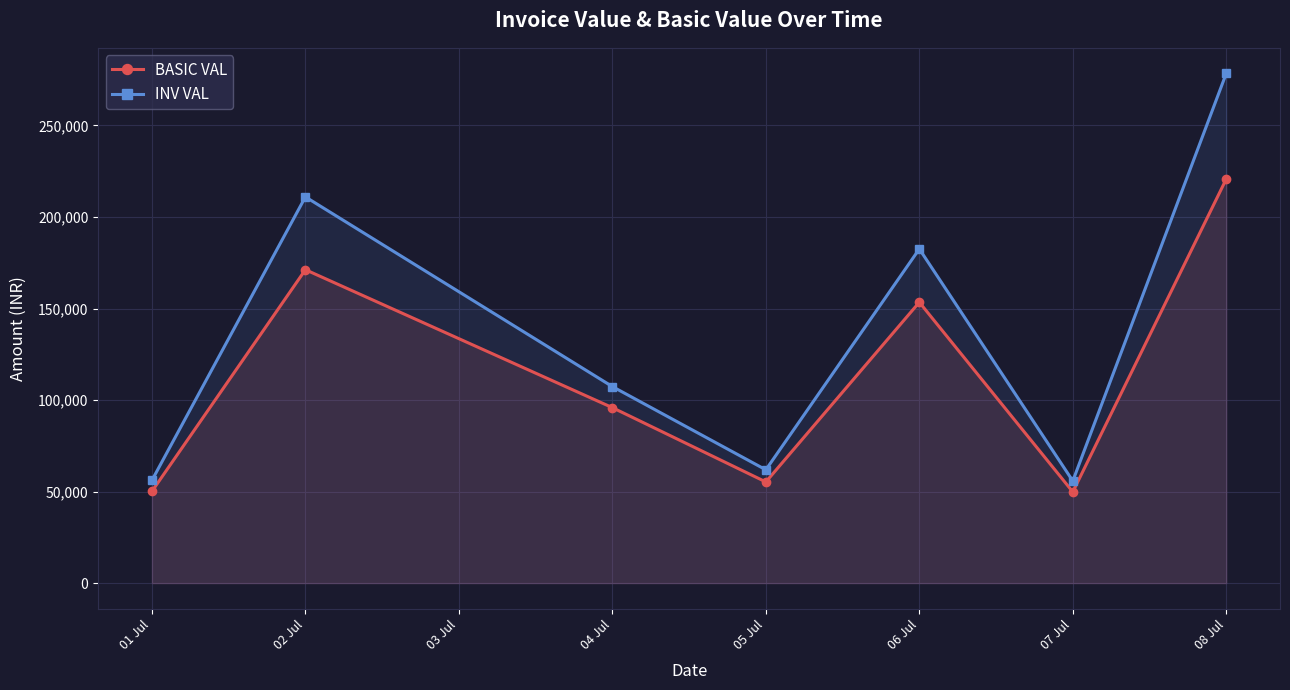

True or false: INV VAL and BASIC VAL cross at least once.

False